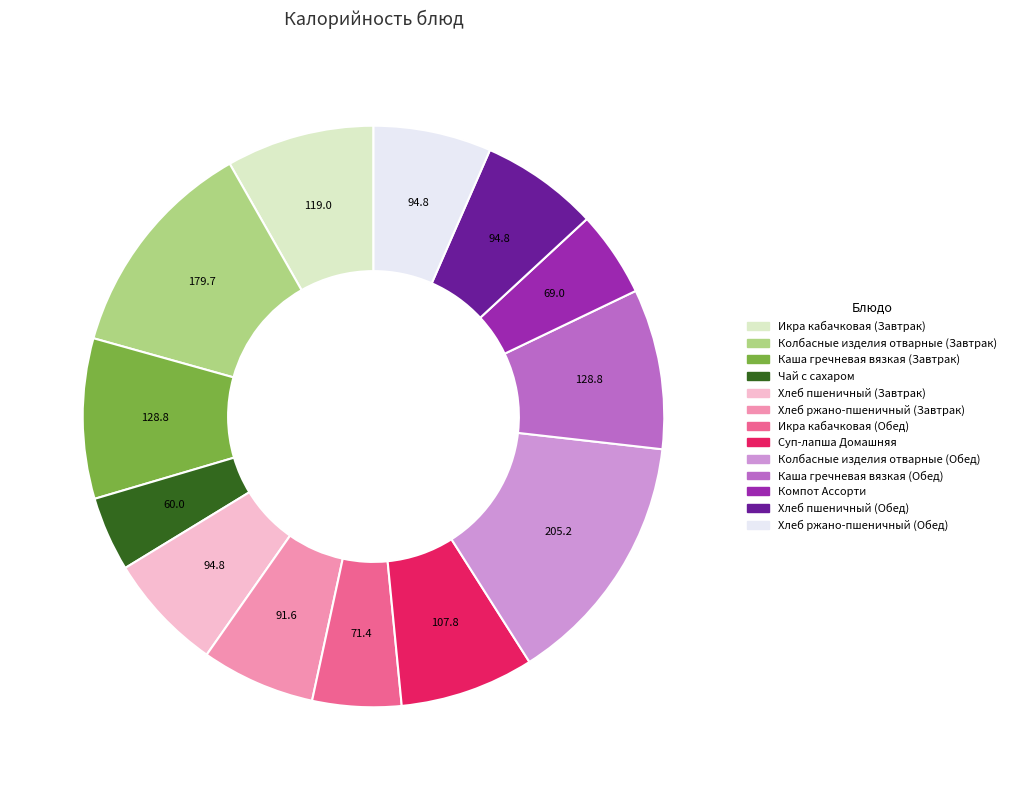

How many slices are in this pie chart?

13